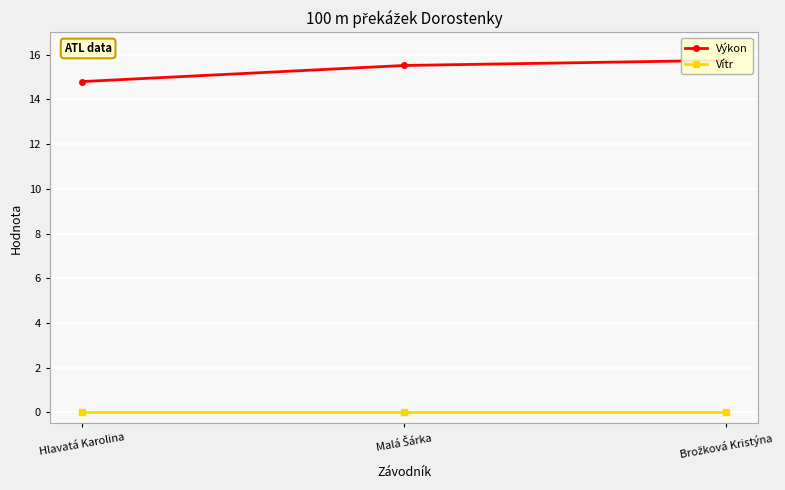

Is it true that Výkon equals 8.0 at Brožková Kristýna?

False